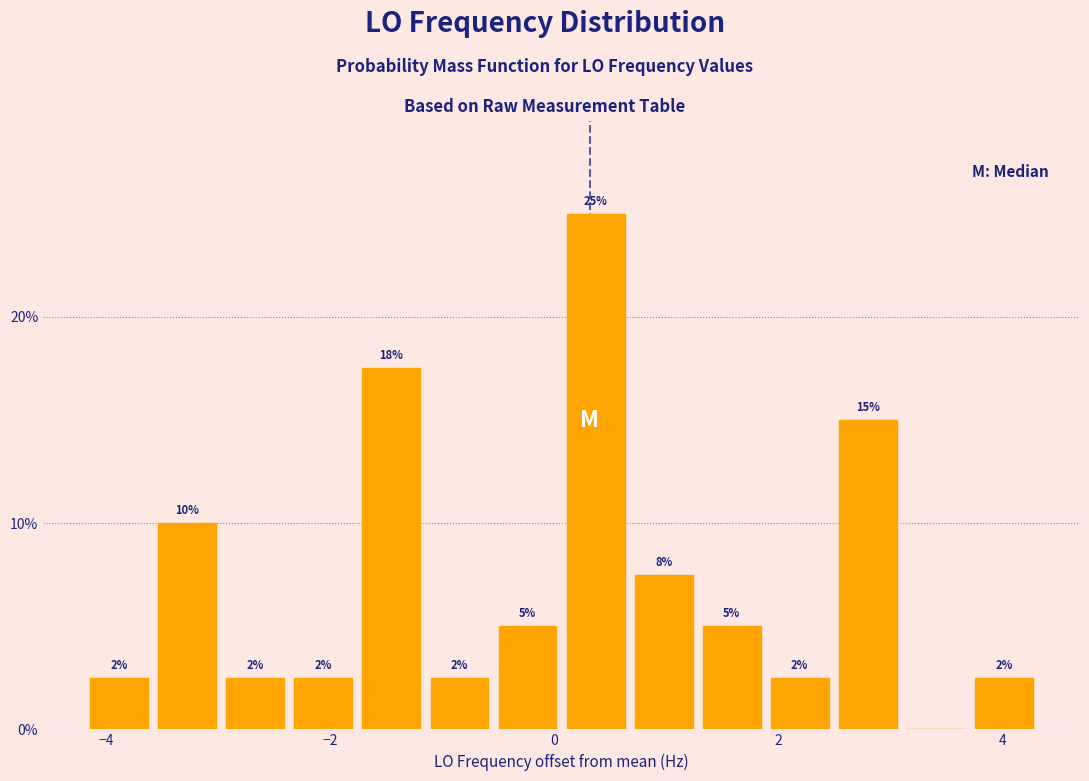

Around what value on the x-axis is the tallest bar? Give the approximate position of its centre, as read against the axis.

0.4